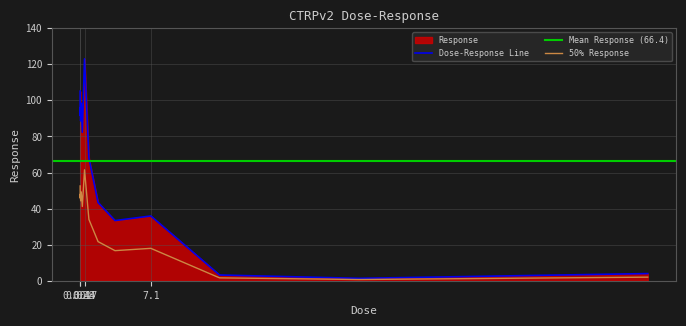

At which category does the data reach its first local peak?

0.014